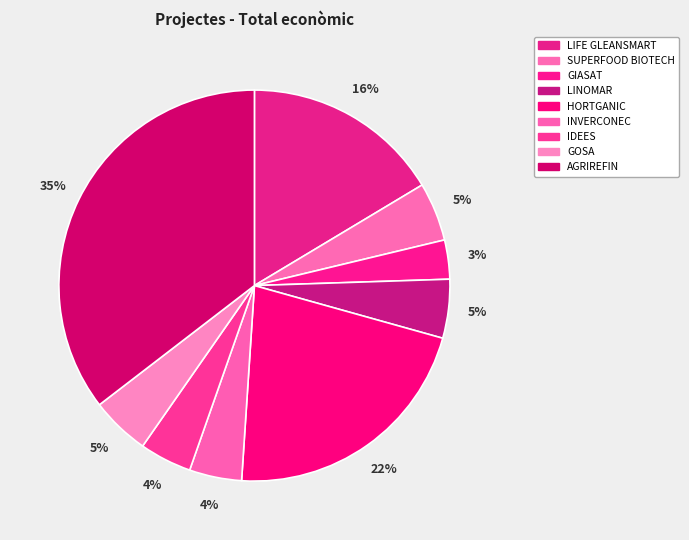

To the nearest percent, what is the difference between the largest and smallest slice percentages?

32%